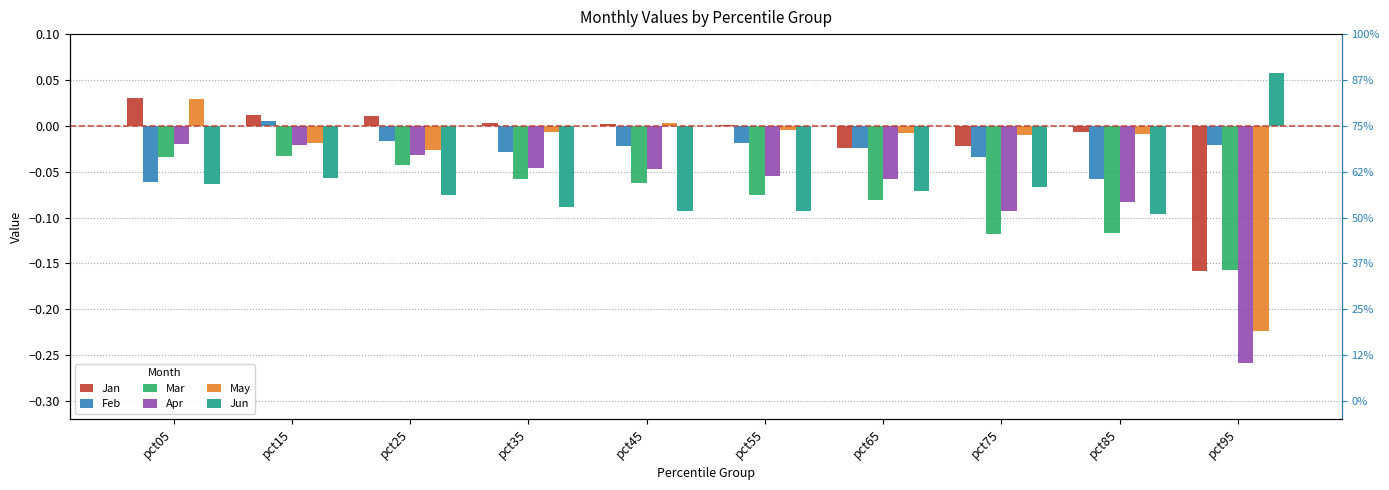

What is the value of the Jun bar at the 2nd from the left?

-0.1